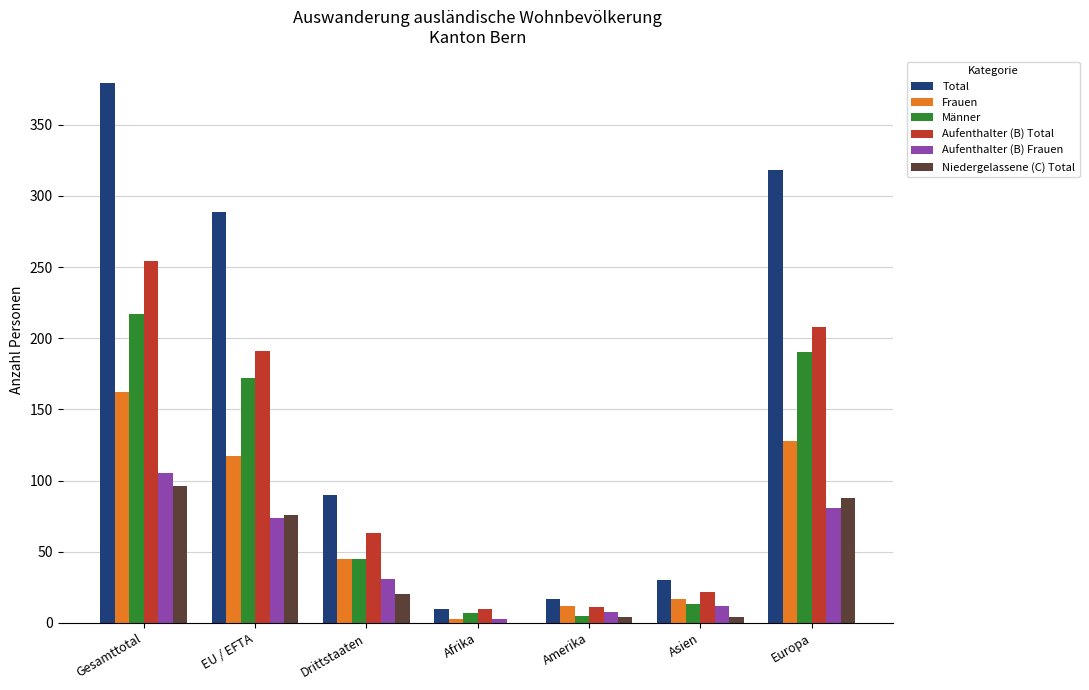

Are the bars grouped side by side (vs. stacked)?

Yes